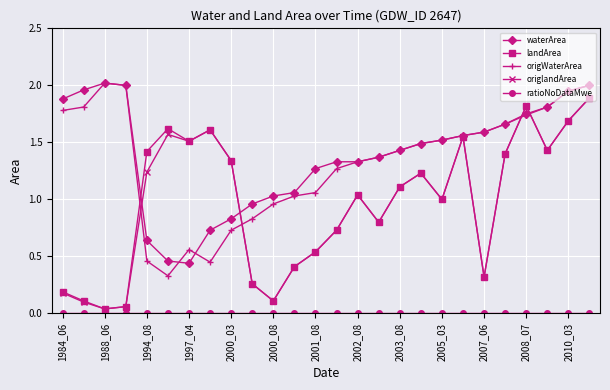

True or false: landArea has more than 0 interior local peaks.

True